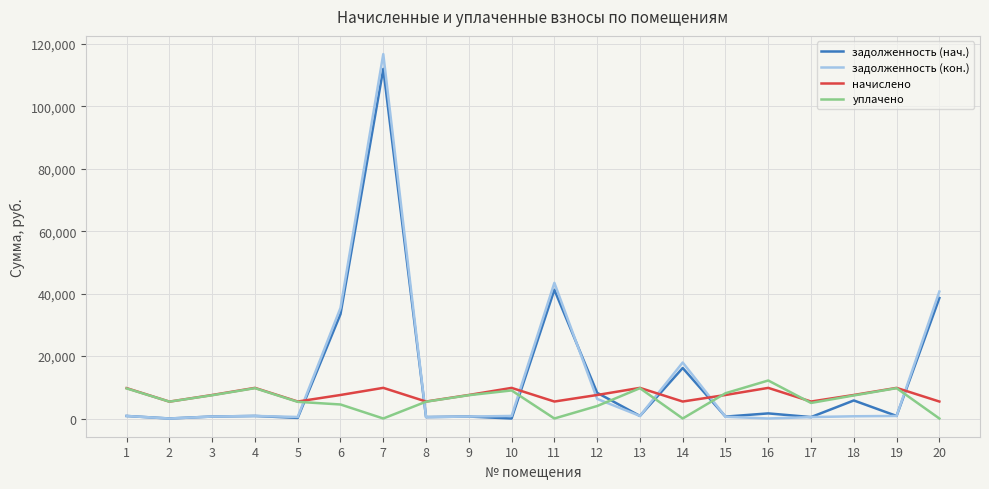

Is the value of задолженность (кон.) at 10 greater than the value of уплачено at 10?

No